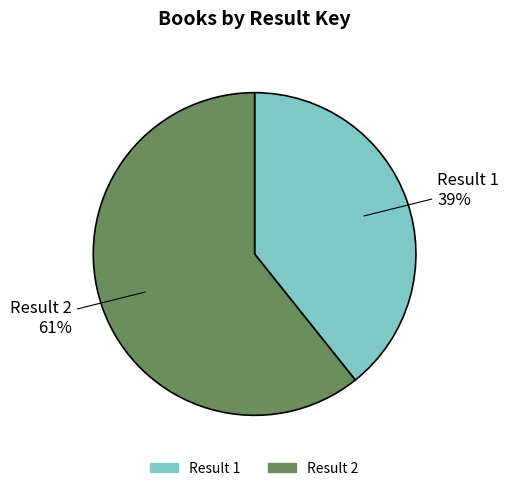

Is the sum of Result 2 and Result 1 greater than half?

Yes